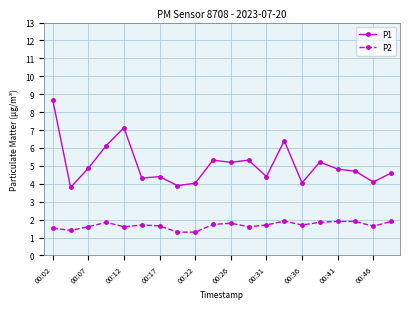

Which series has the largest total across all categories?

P1